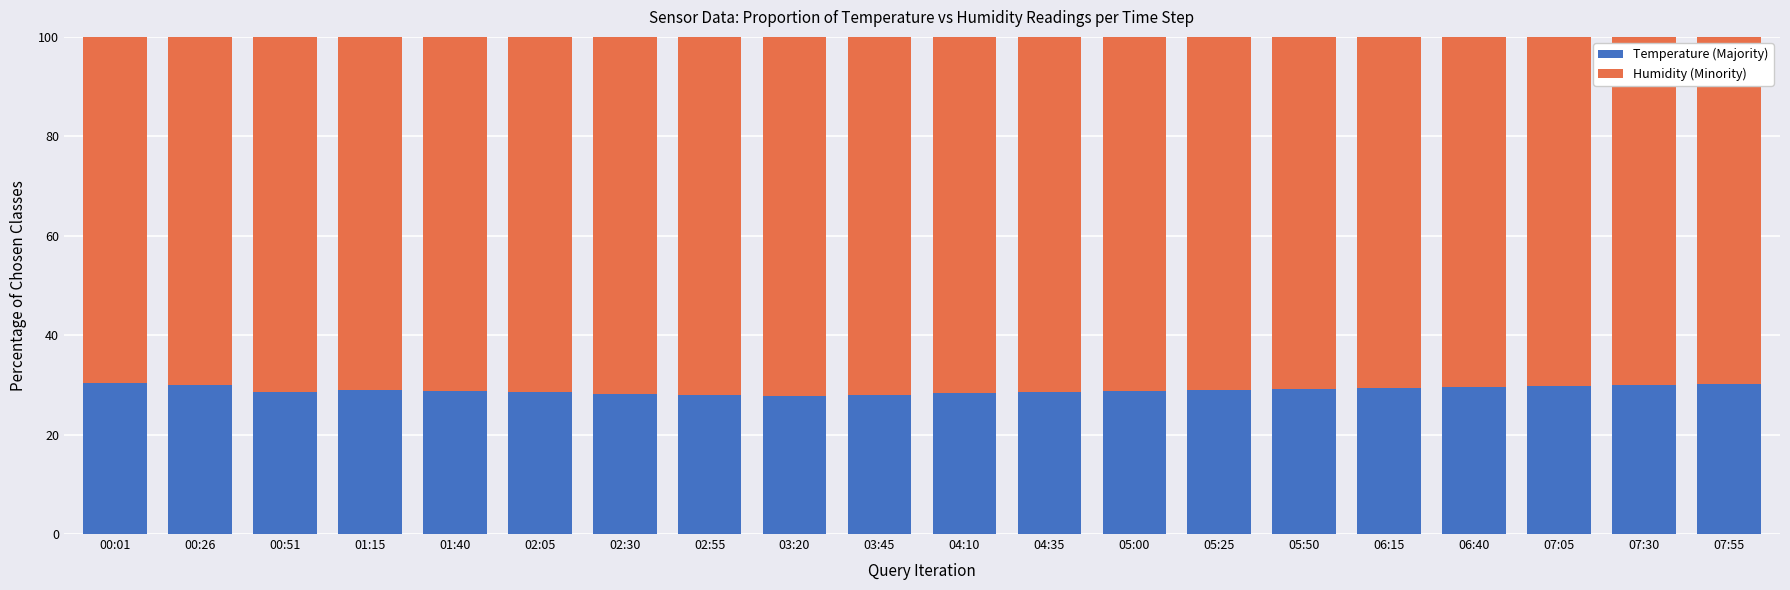

What is the minimum value for Temperature (Majority)?

27.8